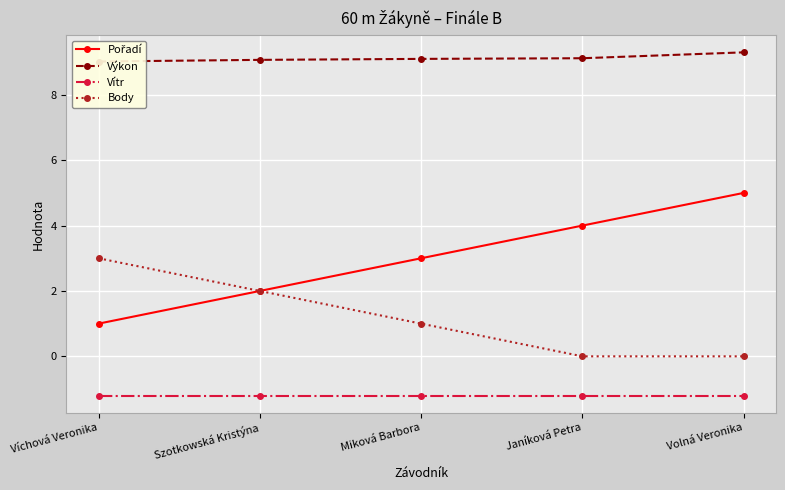

Does the chart display data point markers on the line(s)?

Yes